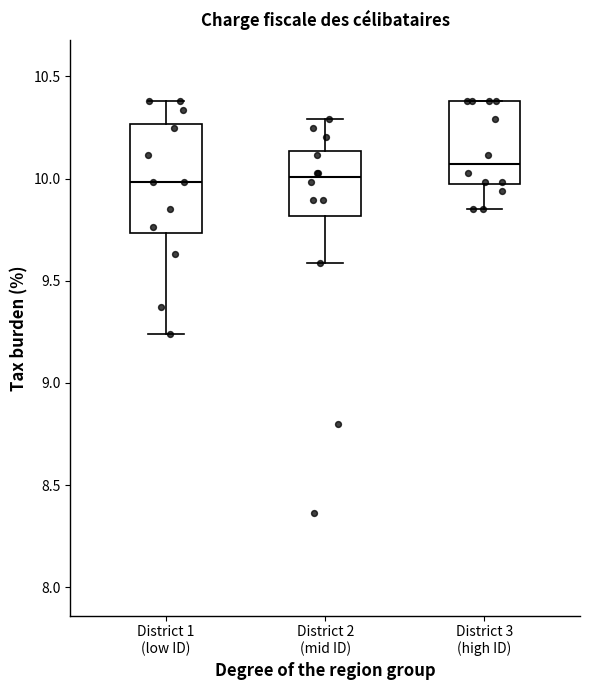

Reading left to right, read every box against the y-axis: the position of its median line, the range the box covers, and the ends of its whiskers. The values are not printed on the chart, so give them approximately, as read against the axis.

District 1 (low ID): median 10.00, box 9.75 to 10.25, whiskers 9.25 to 10.40
District 2 (mid ID): median 10.00, box 9.80 to 10.15, whiskers 9.60 to 10.30
District 3 (high ID): median 10.05, box 9.95 to 10.40, whiskers 9.85 to 10.40